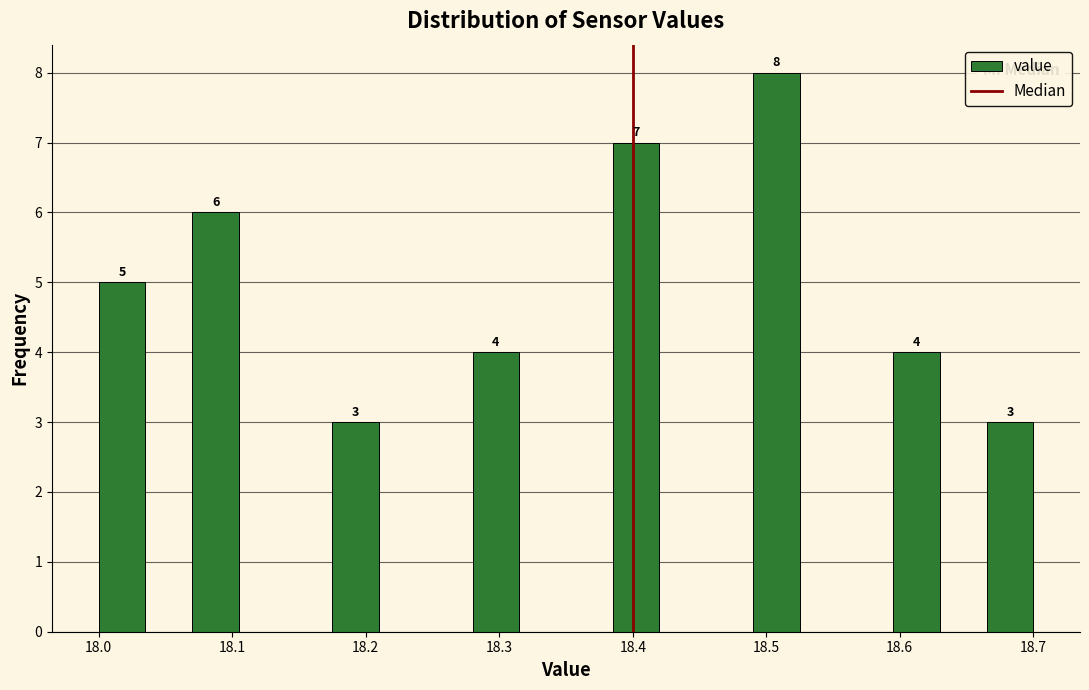

Read against the x-axis, roughly where is the centre of the tallest bar?

18.51